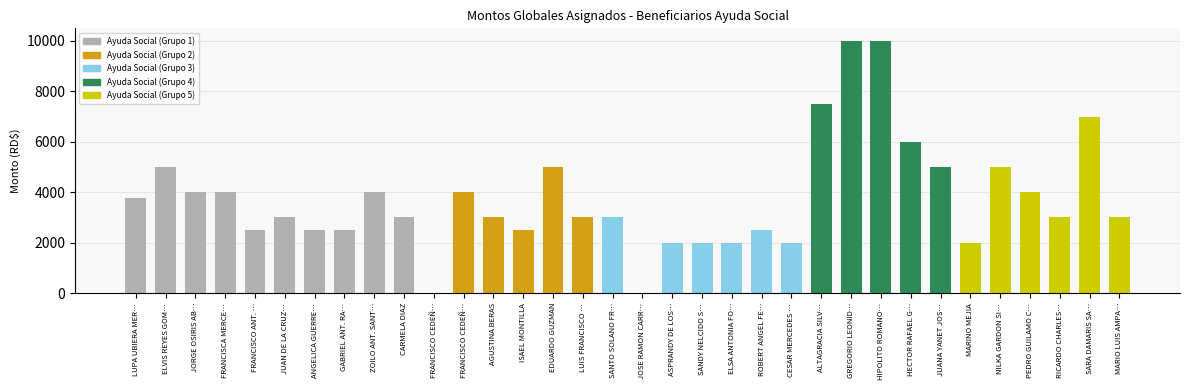

Are the bars horizontal?

No